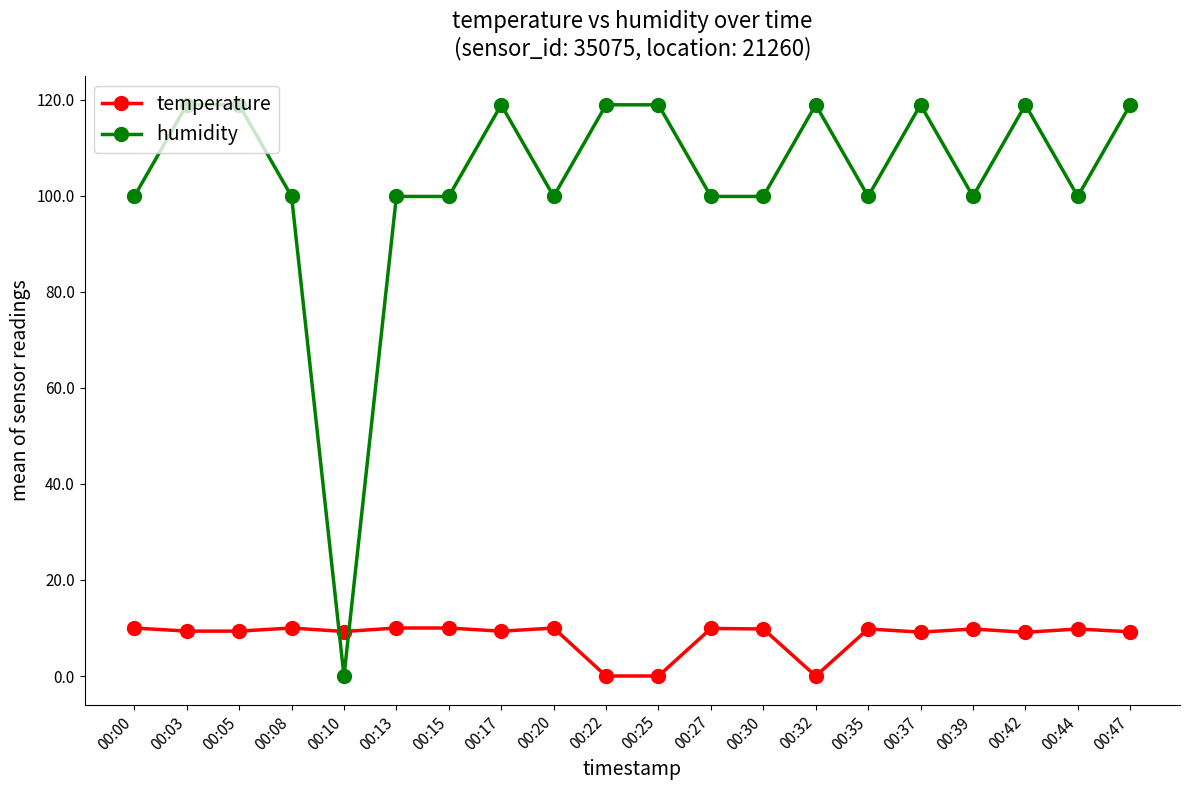

Is it true that humidity equals 135.8 at 00:15?

False